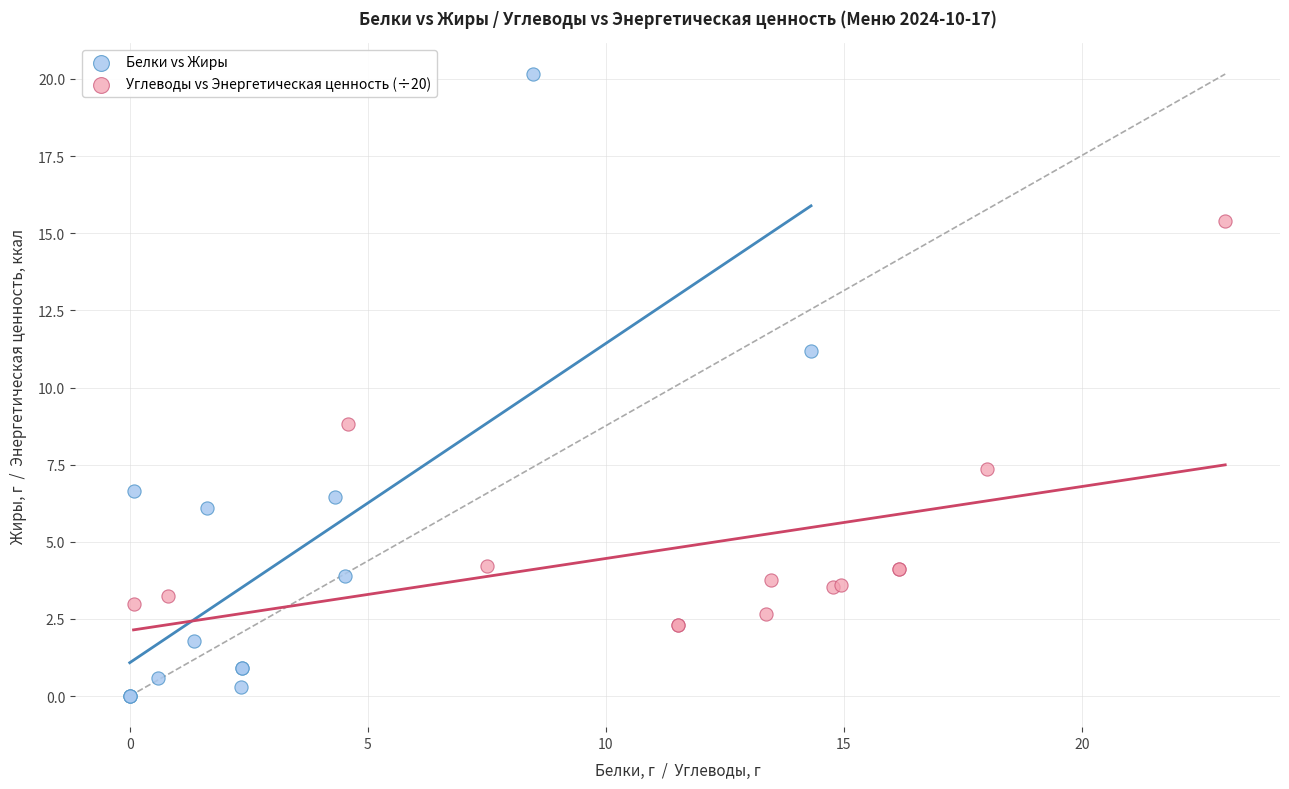

Which series has the widest spread of Y values?

Белки vs Жиры